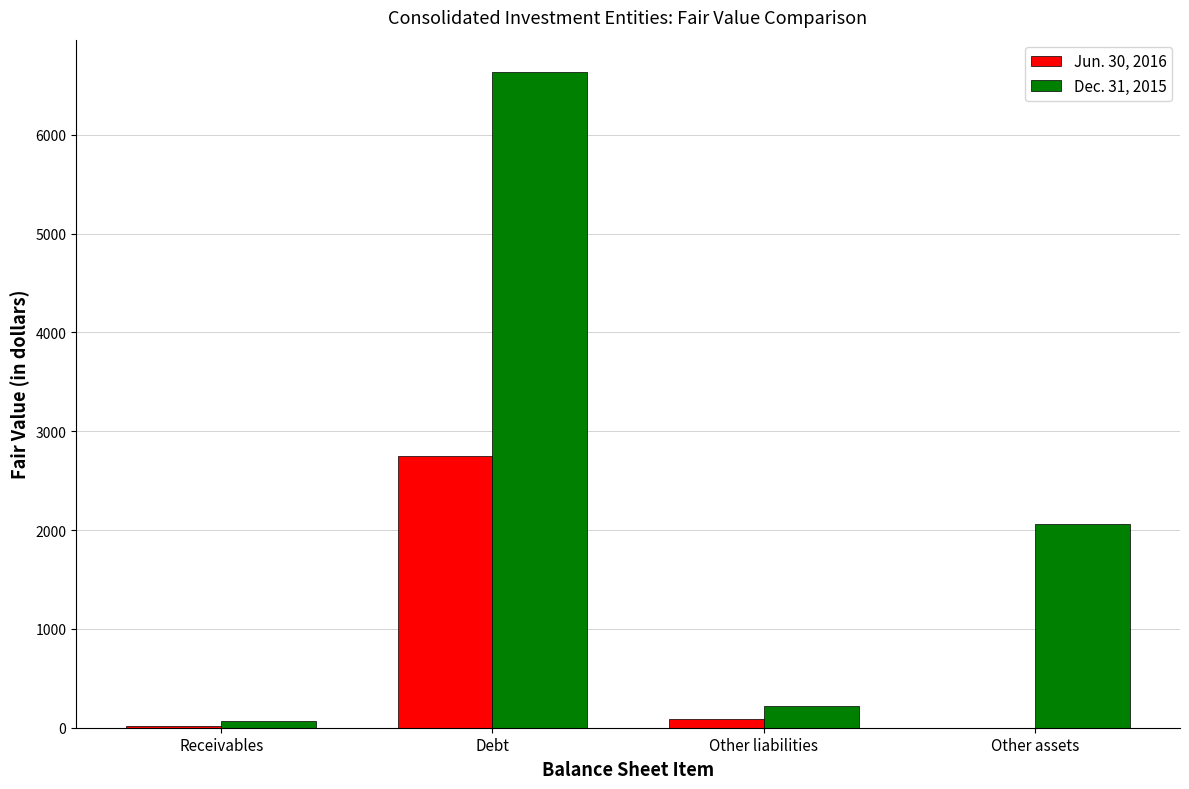

The Dec. 31, 2015 series shows 221 at Other liabilities. True or false?

True